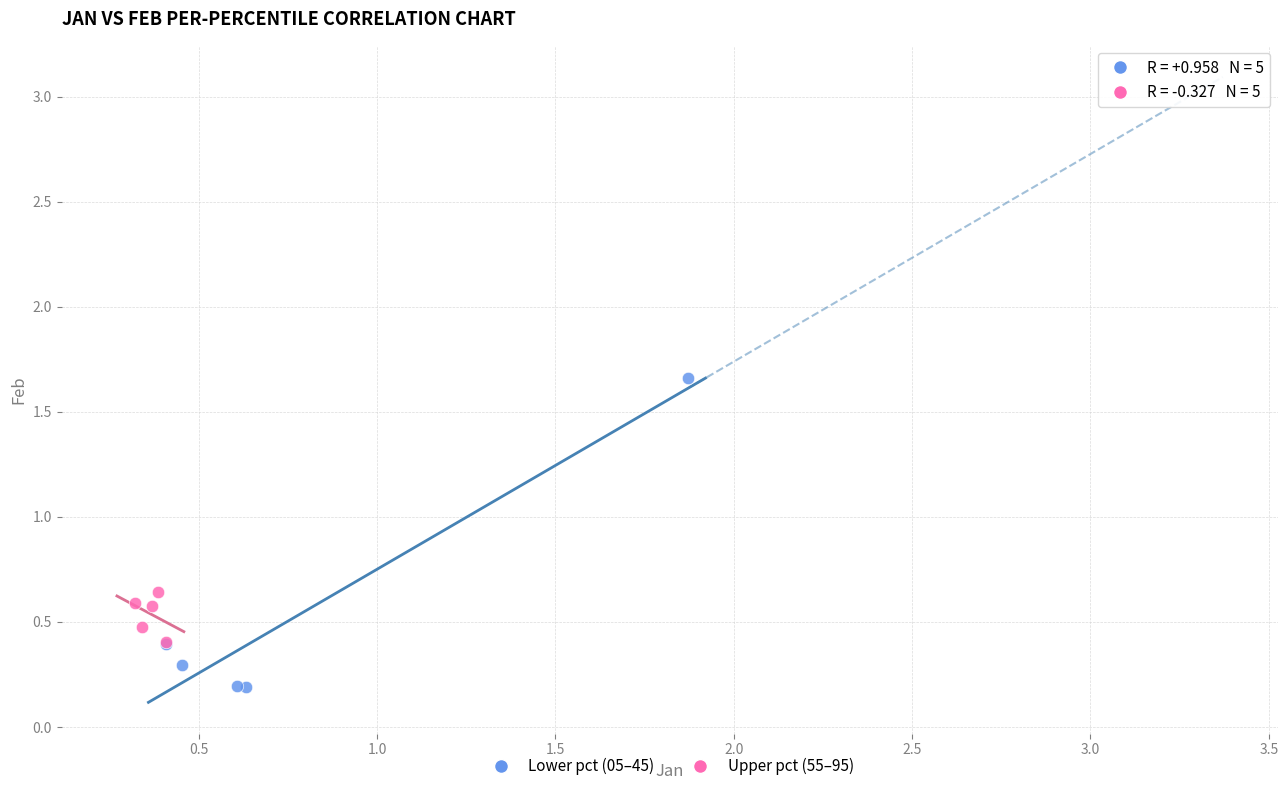

Which series has the widest spread of Y values?

Lower pct (05–45)